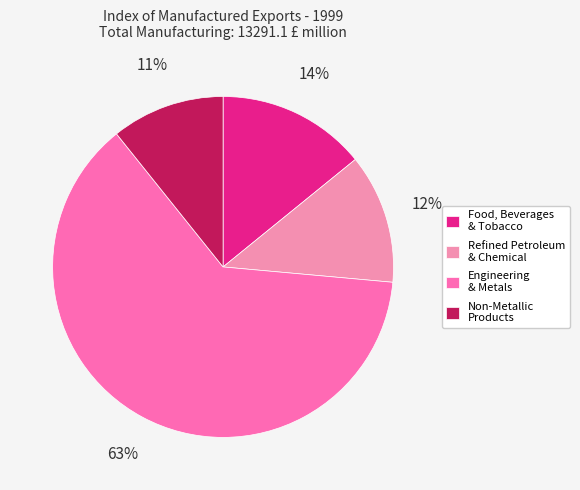

To the nearest percent, what is the average slice percentage?

25%